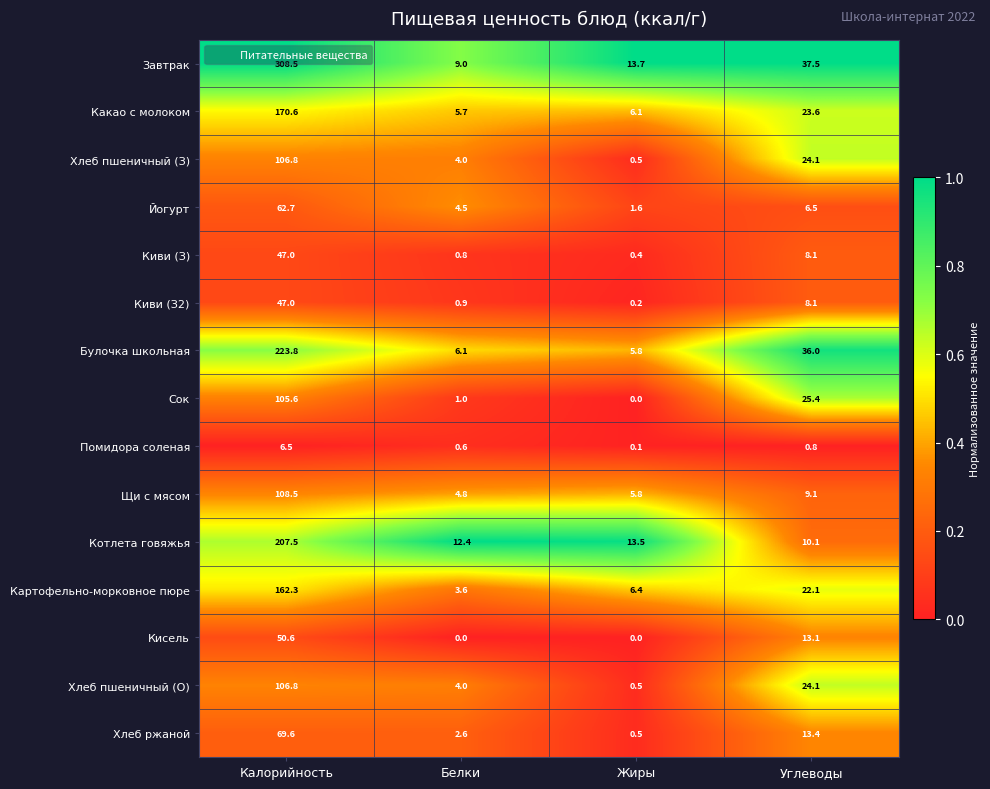

Rank the categories by Картофельно-морковное пюре value from lowest to highest.

Белки, Жиры, Углеводы, Калорийность